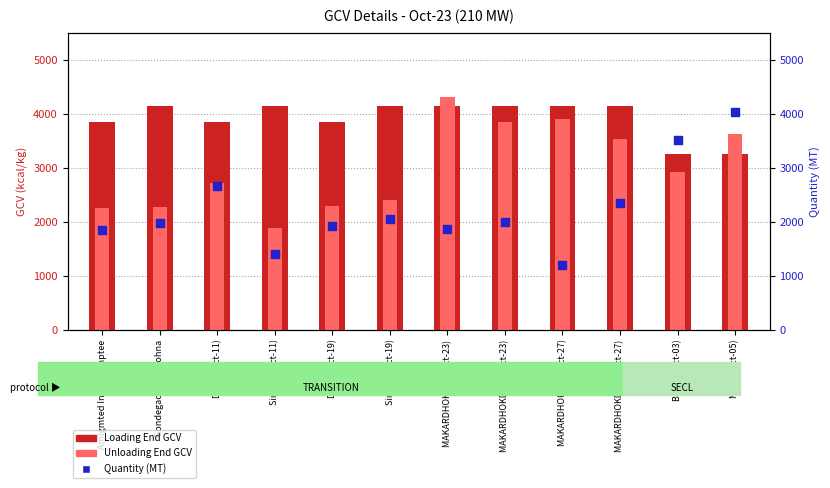

Is the value of Unloading End GCV at MAKARDHOKDA I (Oct-27) greater than the value of Quantity (MT) at DKSK (Oct-19)?

Yes